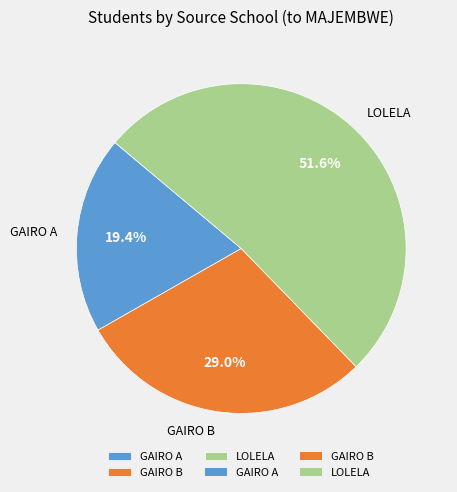

Count the number of slices in the pie.

3